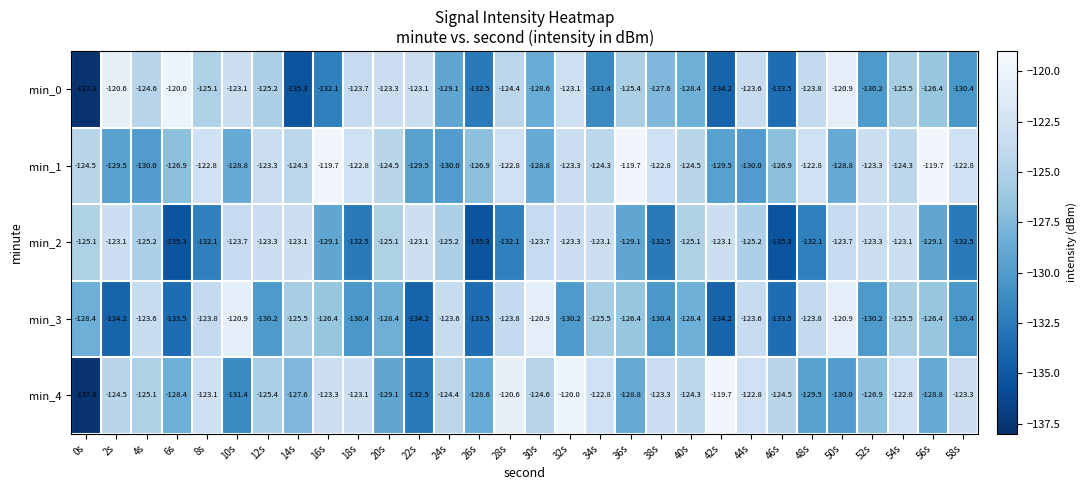

How many distinct data groups are displayed?

5